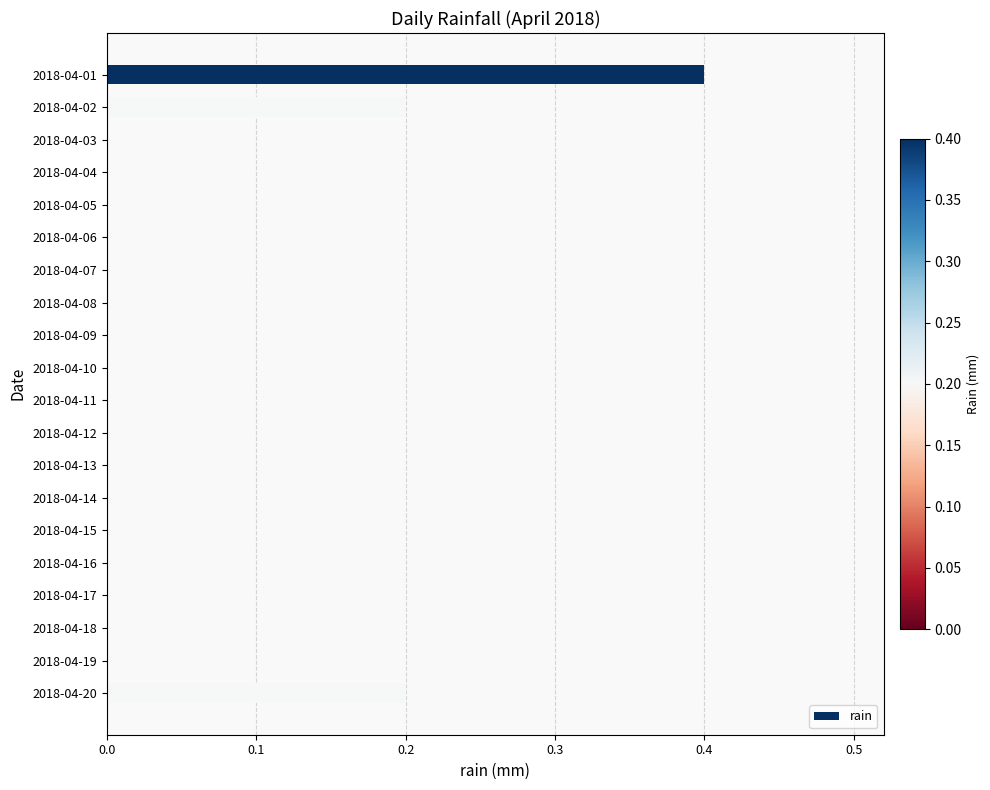

The chart shows a value of 0.2 at 2018-04-02. True or false?

True